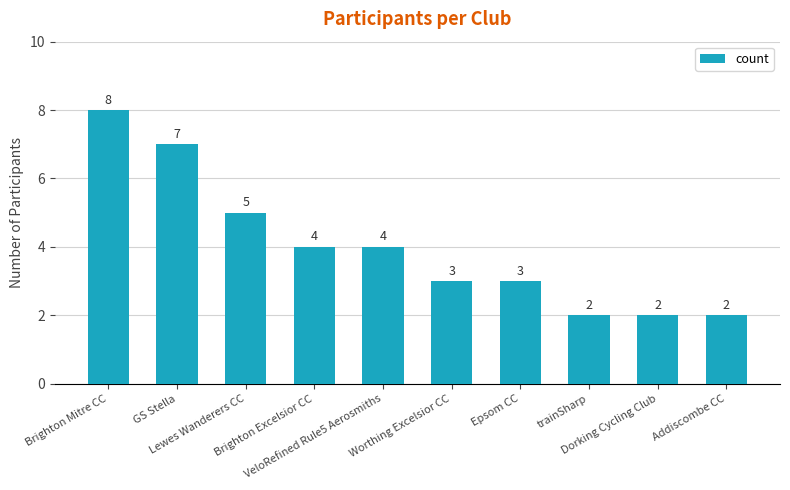

How many bars are there in total?

10